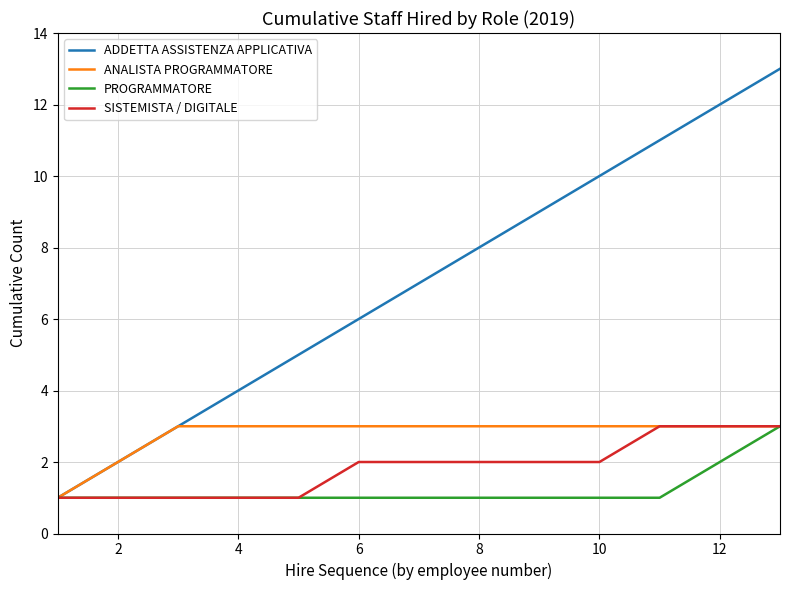

What is the maximum value for ADDETTA ASSISTENZA APPLICATIVA?

13